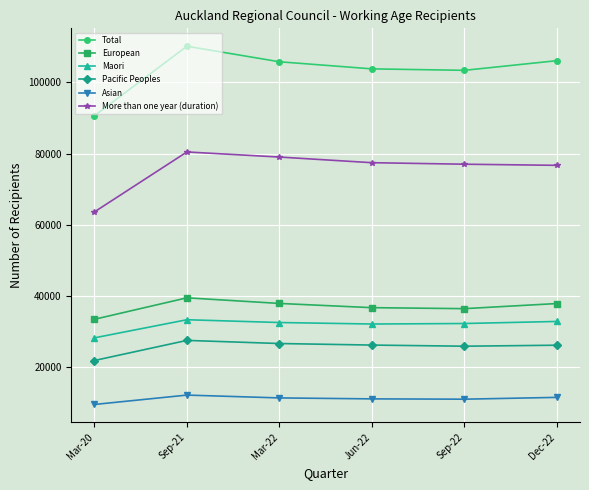

True or false: Maori has a value of 9487 at Dec-22.

False